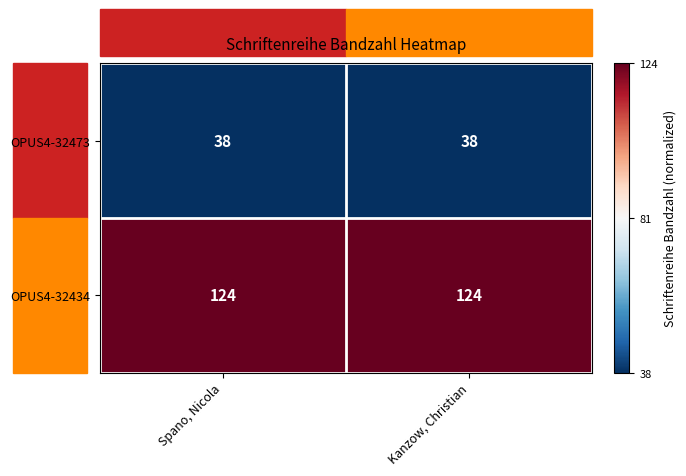

True or false: OPUS4-32434 has a value of 124 at Spano, Nicola.

True